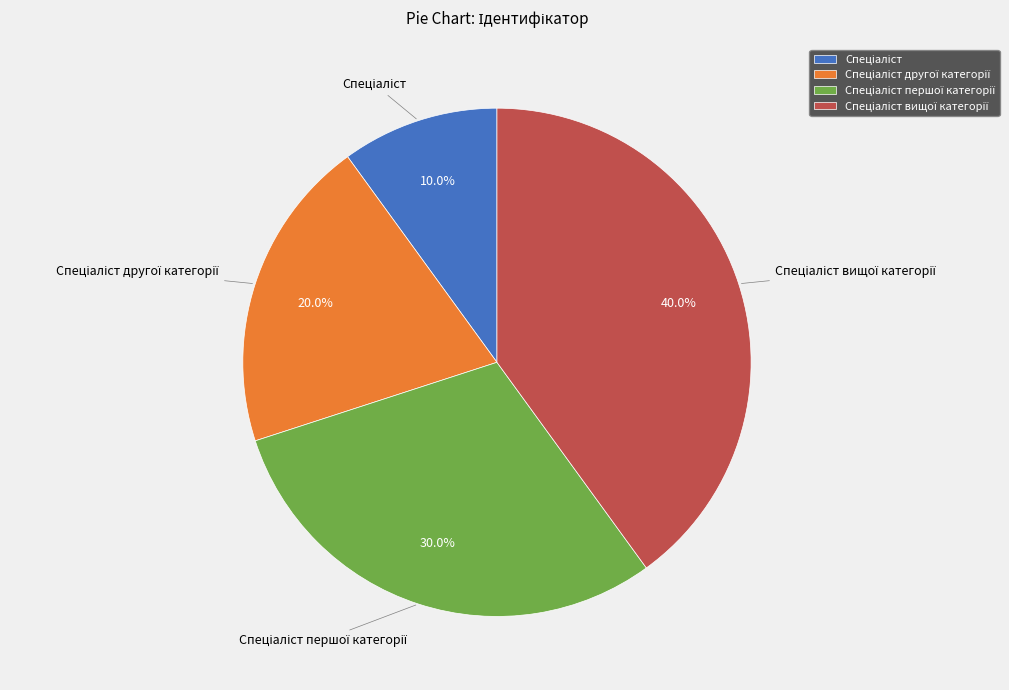

Is there any slice that represents more than half of the pie?

No